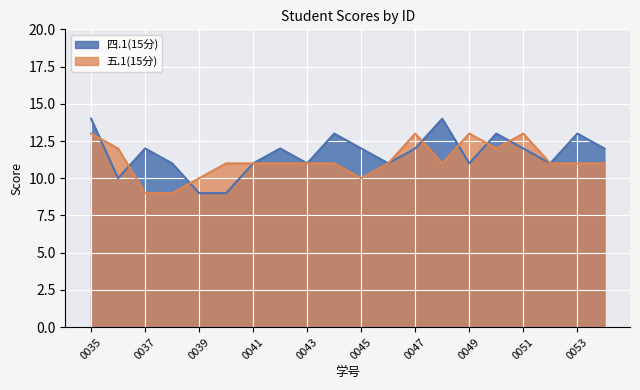

True or false: 五.1(15分) has a value of 4 at 2023080050.

False